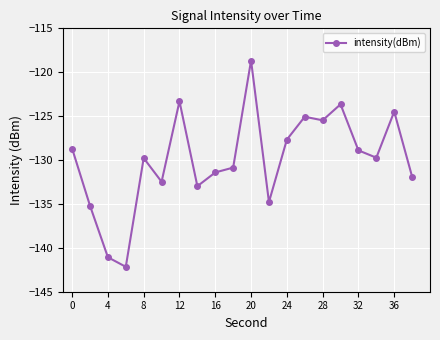

True or false: there are more than 2 points higher than both neighbors.

True